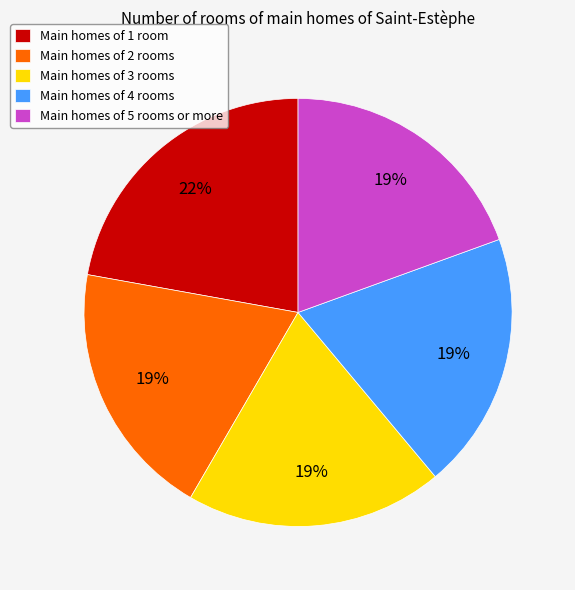

How many segments does this pie chart have?

5